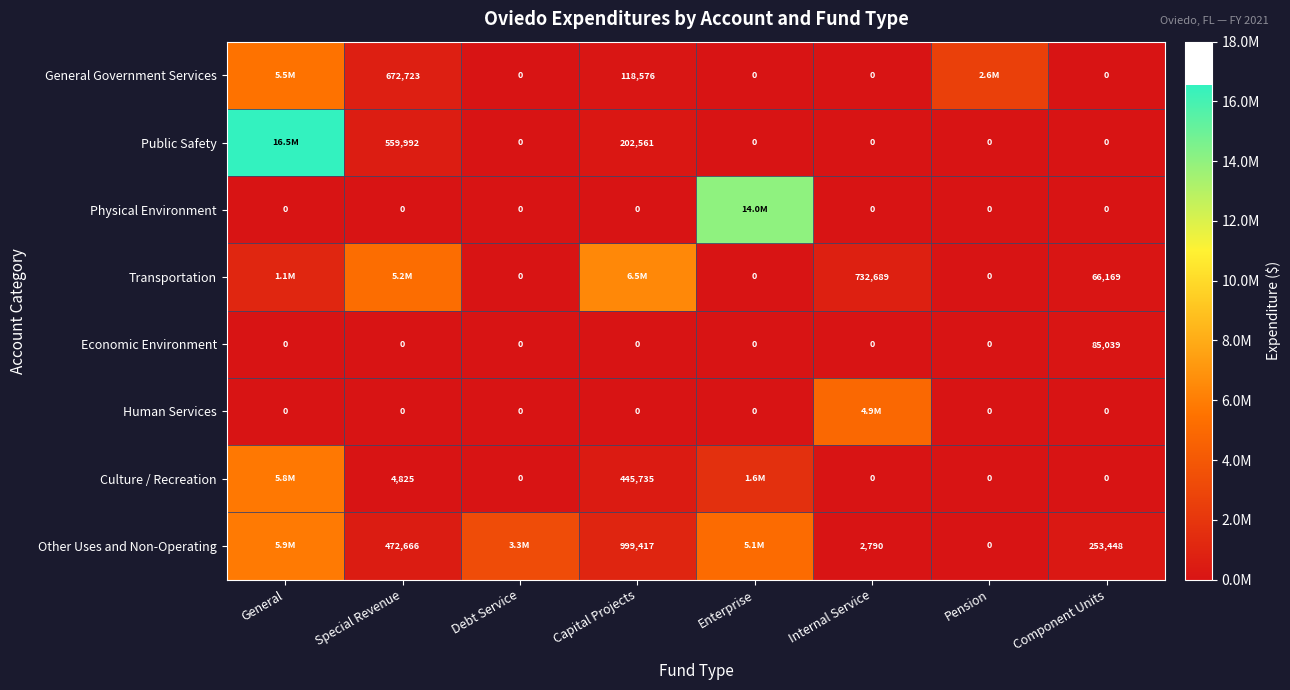

How many positive values does the Economic Environment series have?

1